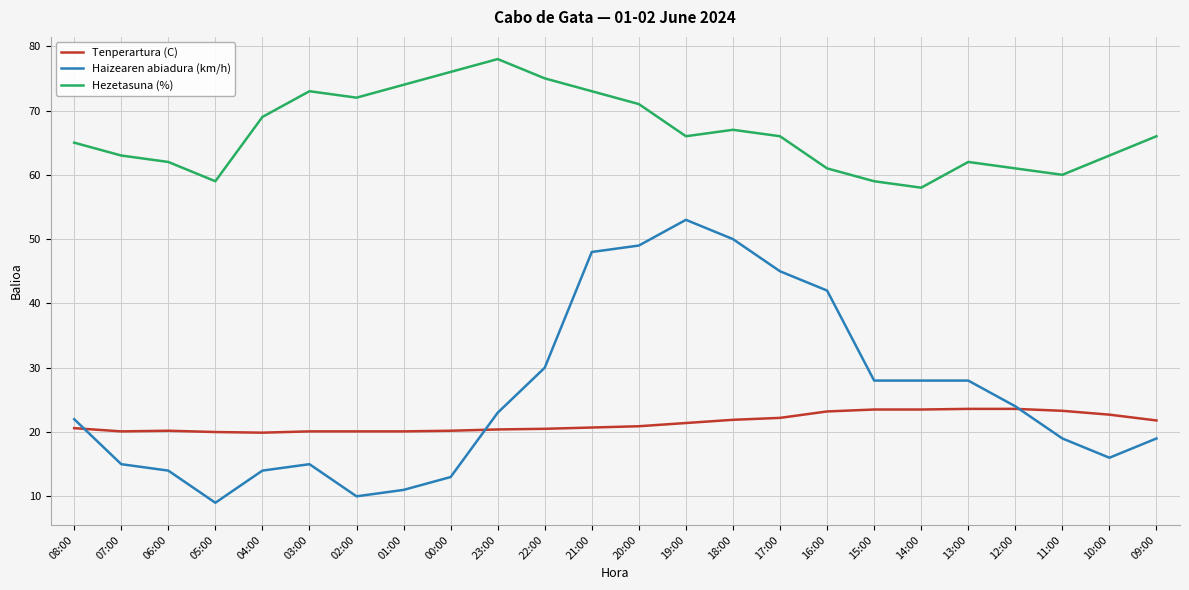

What is the difference between the Hezetasuna (%) values at 05:00 and 04:00?

10.0